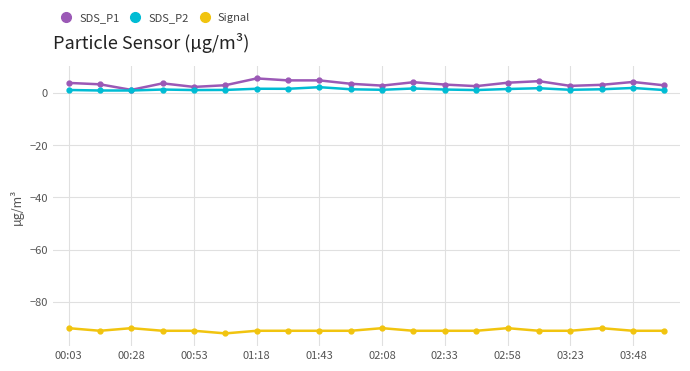

True or false: SDS_P1 has more than 0 points higher than both neighbors.

True